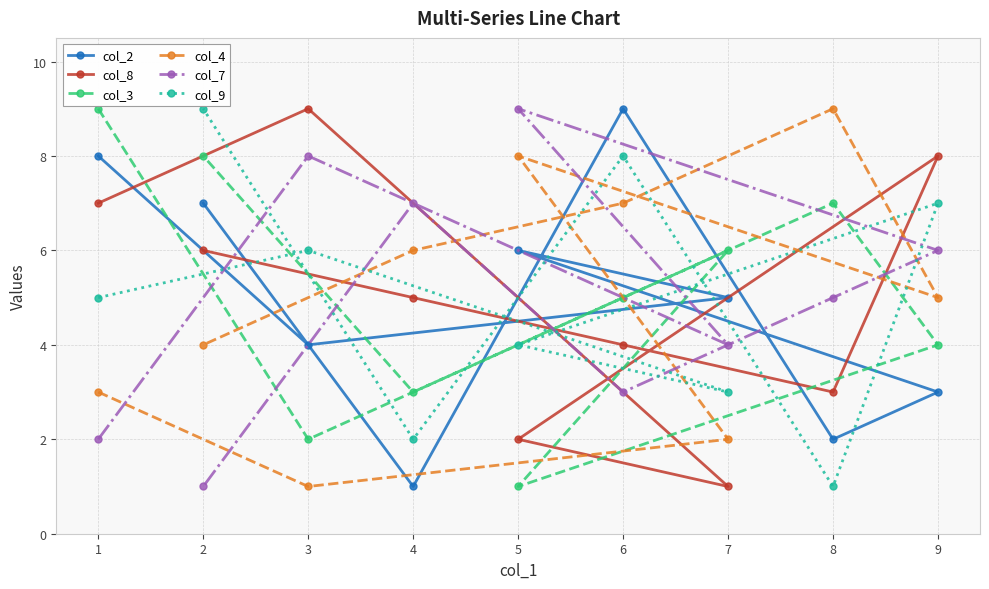

Which series changed the most between 1 and 8?

col_2